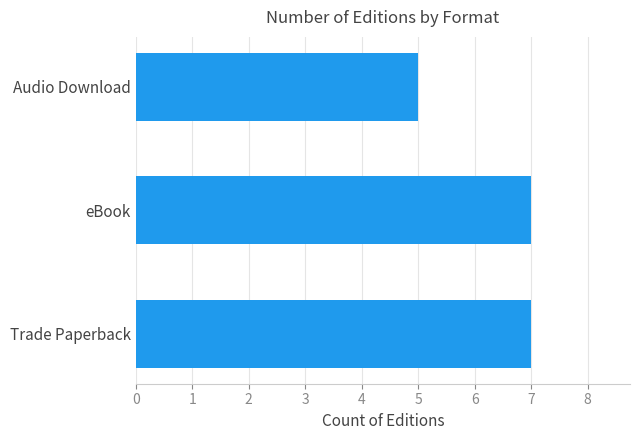

At which category does the chart reach its minimum across all series?

Audio Download